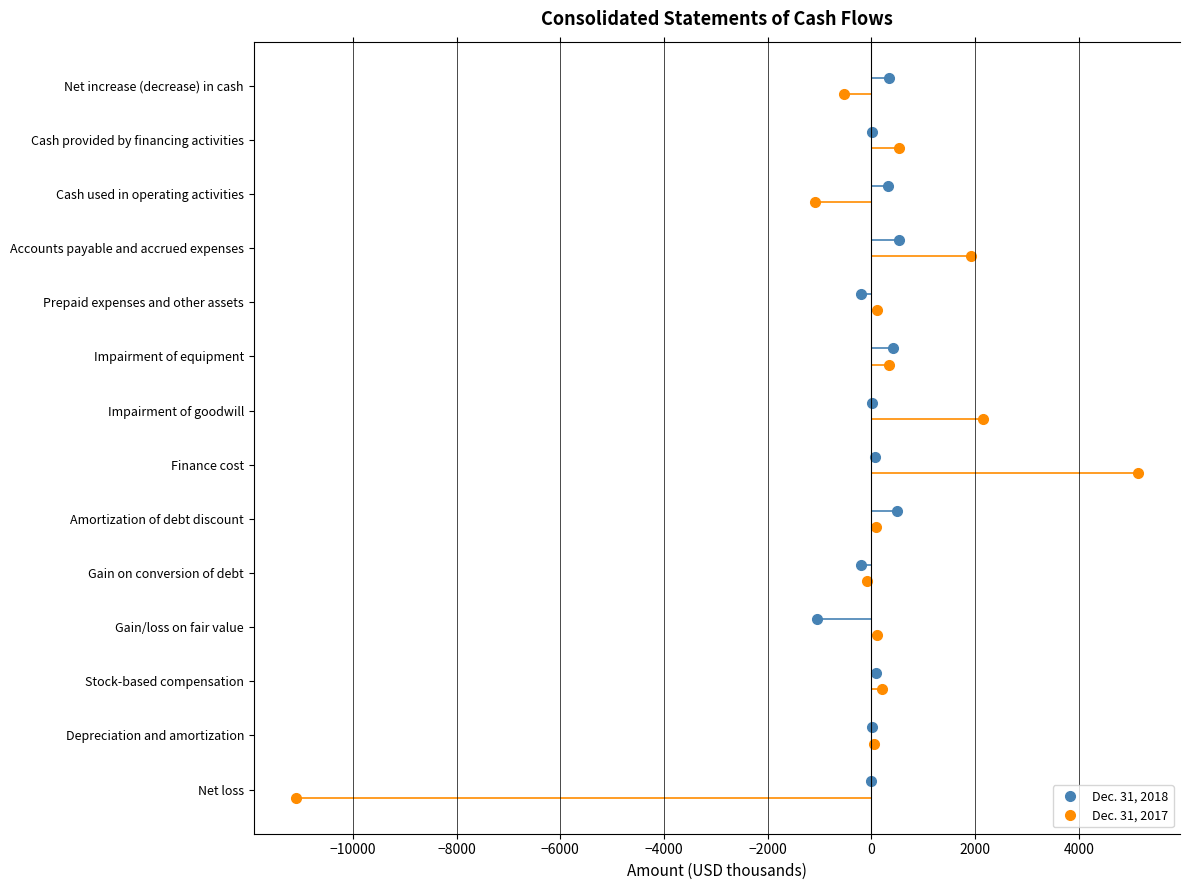

True or false: Dec. 31, 2017 has a value of 4.9 at −6000.

False